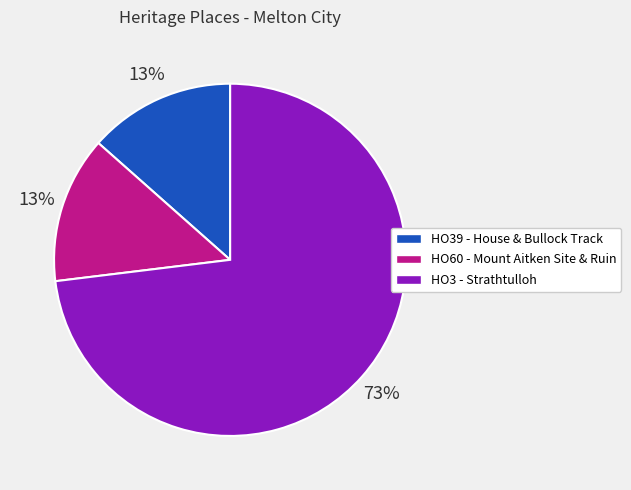

Do HO60 - Mount Aitken Site & Ruin and HO3 - Strathtulloh together represent more than half of the pie?

Yes